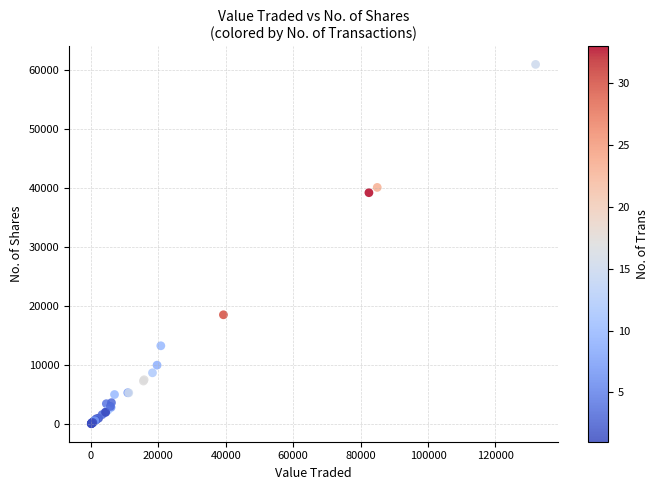

What Y value in the scatter plot is closest to 30546?

39265